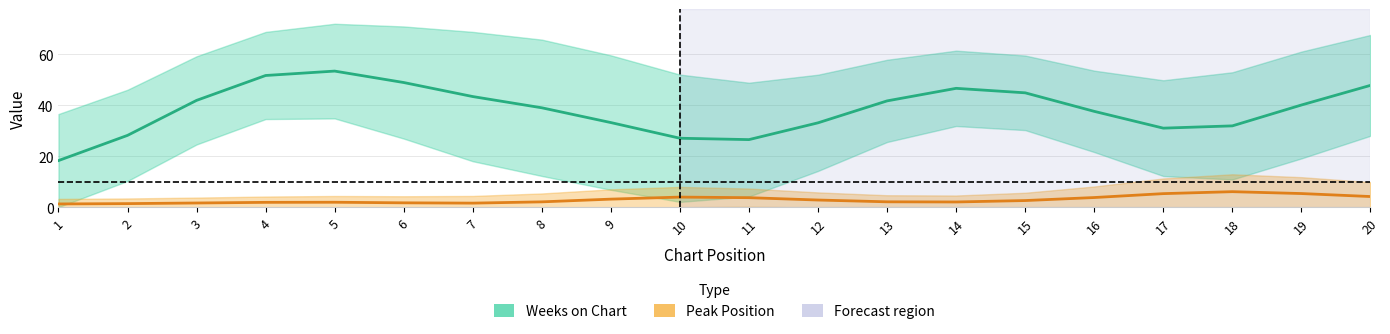

True or false: Peak Position and Weeks on Chart intersect in this chart.

False